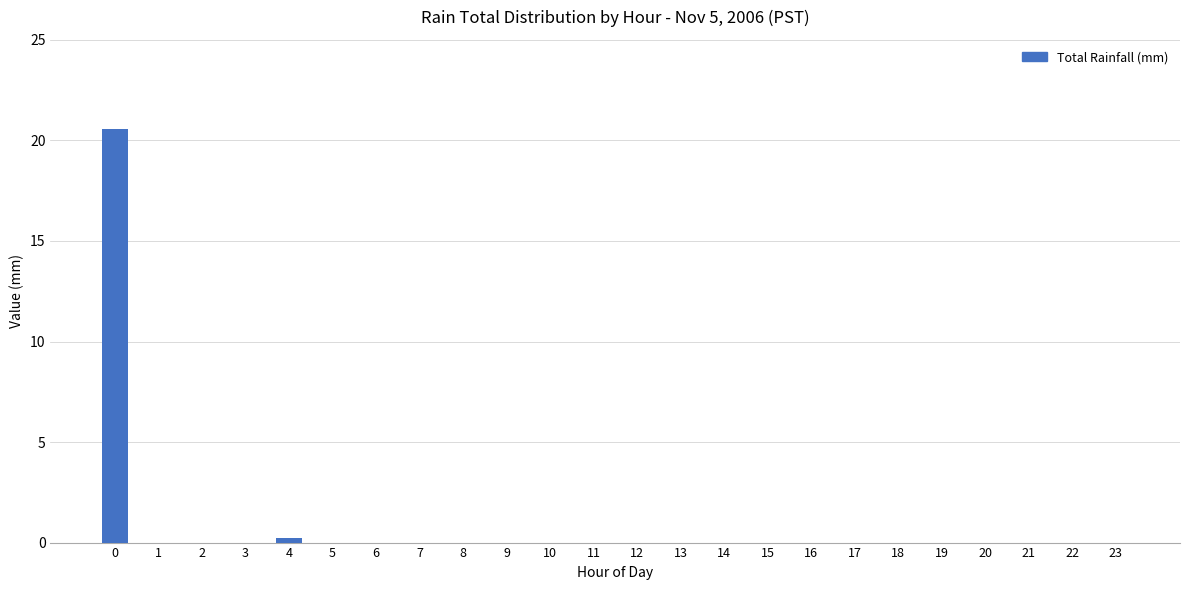

True or false: the data shows 0.0 at 11.

True